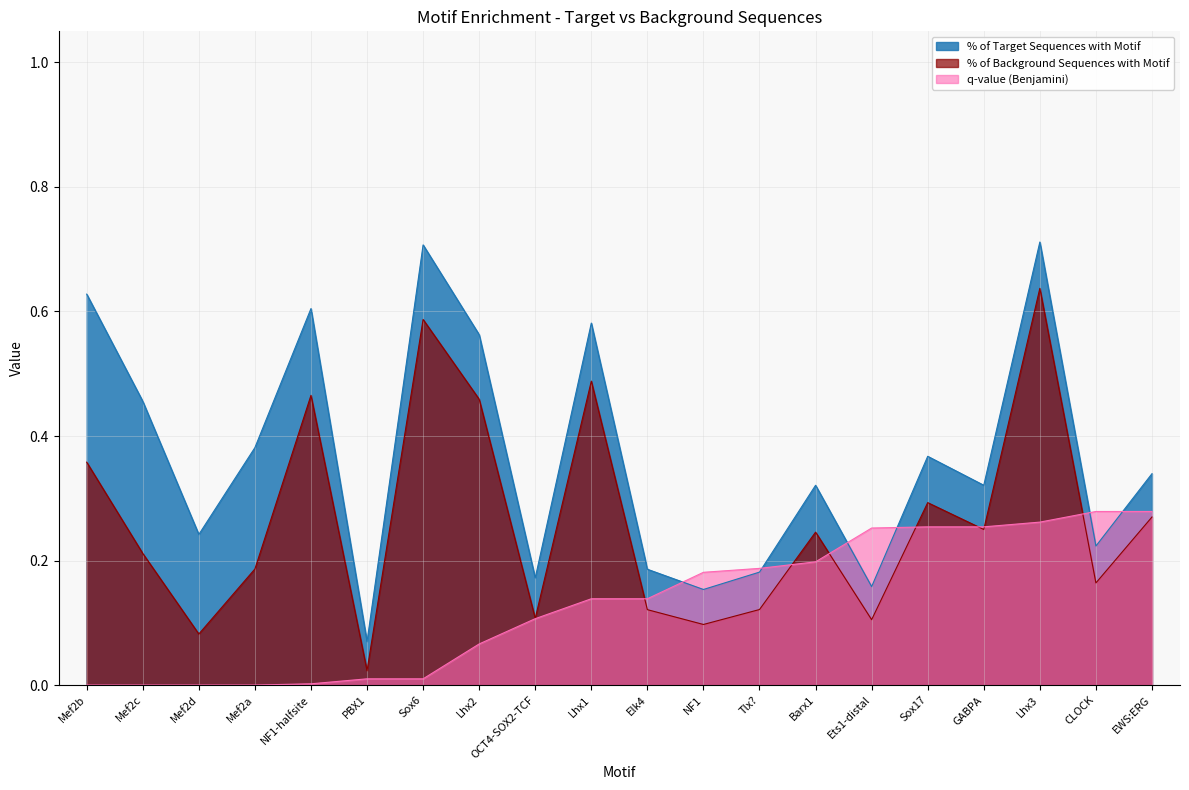

True or false: % of Background Sequences with Motif and % of Target Sequences with Motif intersect in this chart.

False